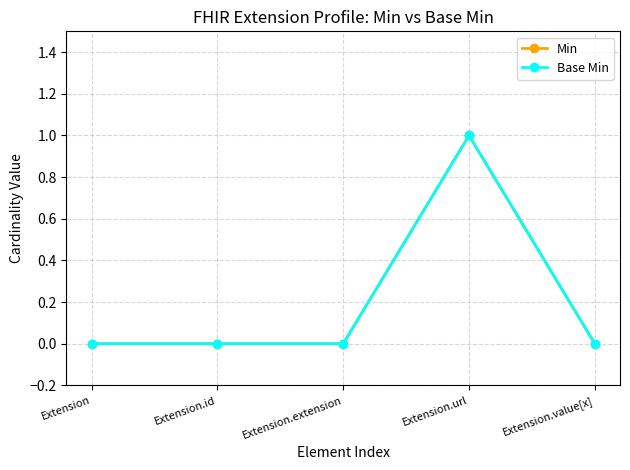

Is this an area chart (filled region under the line)?

No